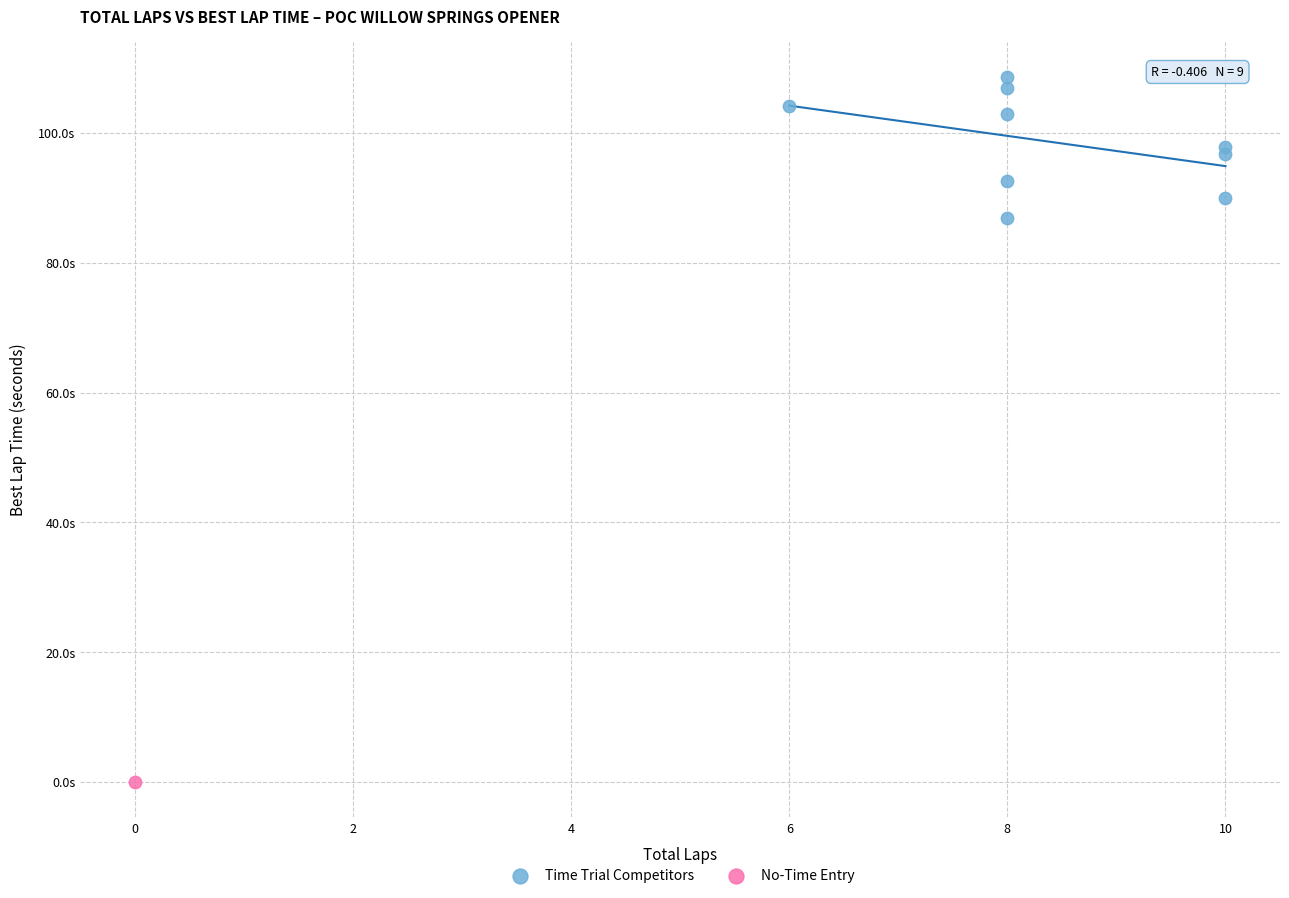

What are all the series names shown in the legend?

Time Trial Competitors, No-Time Entry